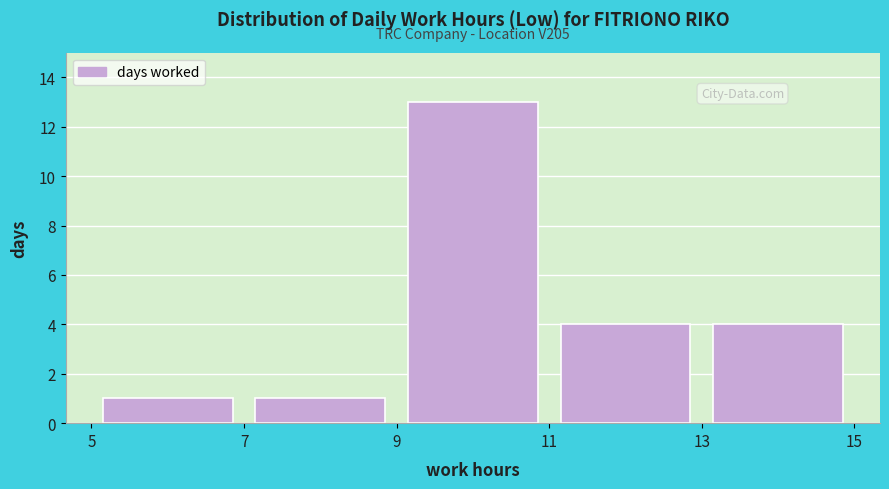

Which range on the x-axis has the tallest bar?

9 to 11